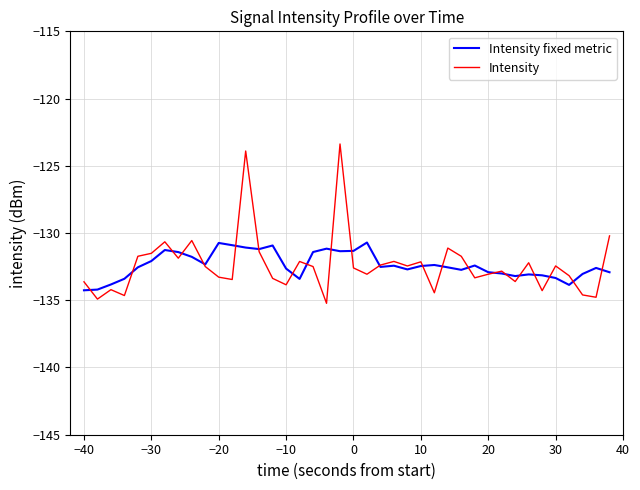

Which series has the widest spread of values?

Intensity